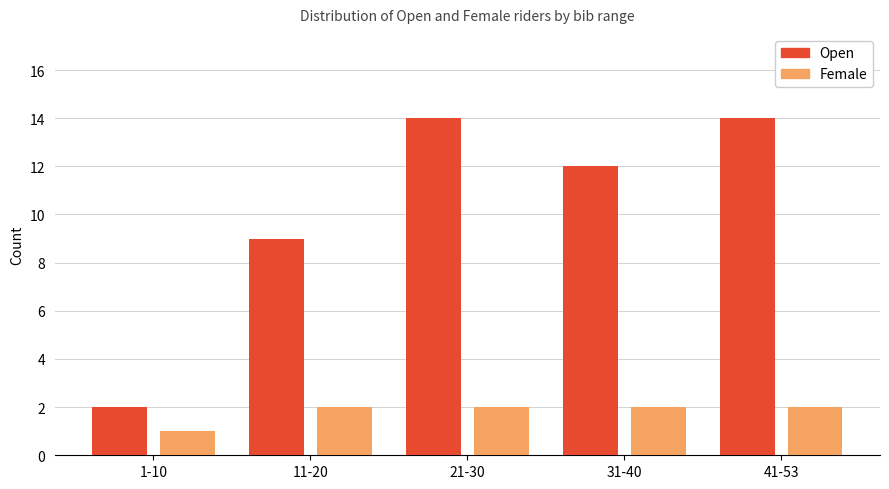

What is the spread (max minus min) of values at 21-30?

12